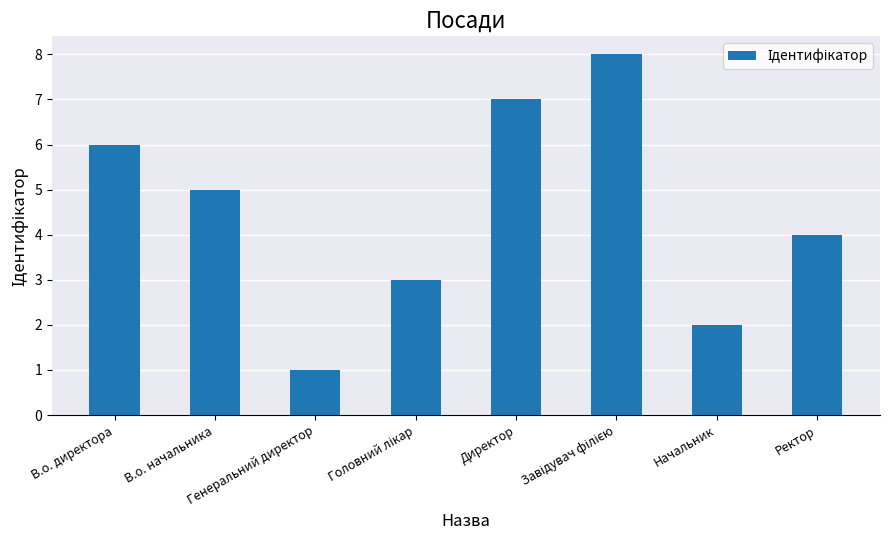

How many categories are shown in the chart?

8